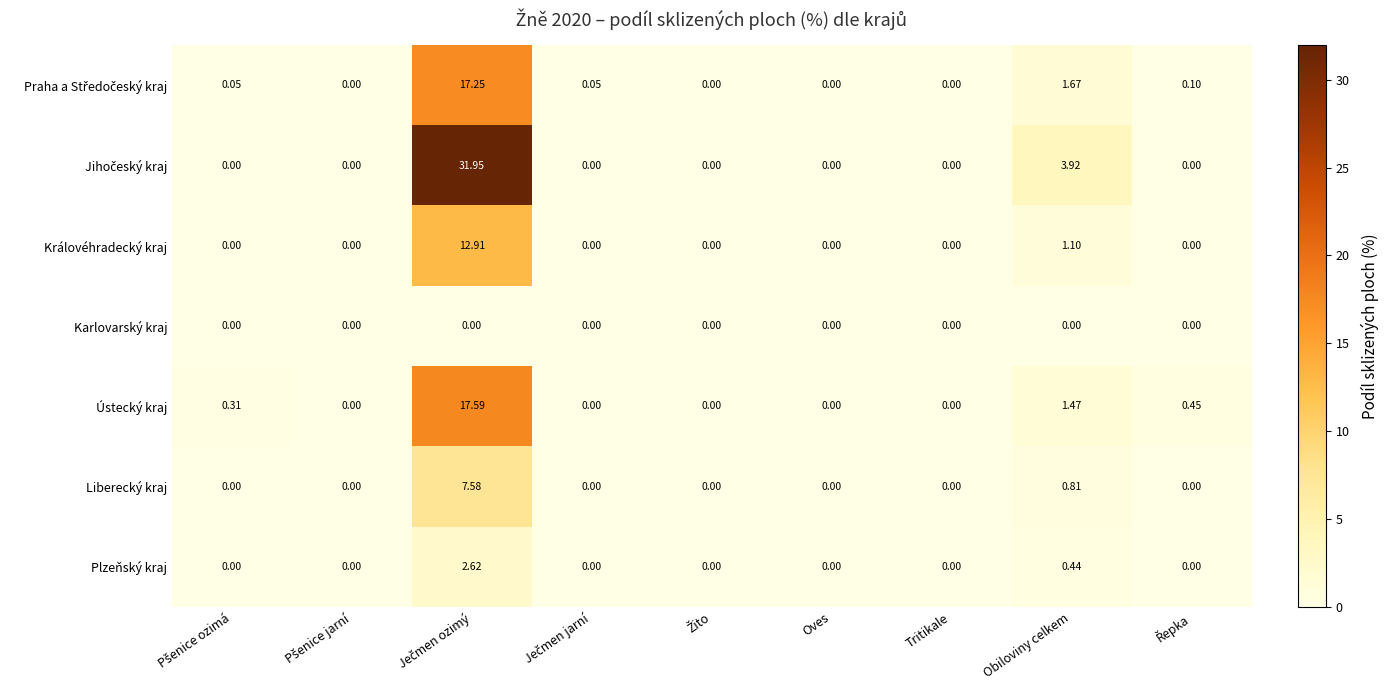

Where is Plzeňský kraj nearest to the value 1?

Obiloviny celkem